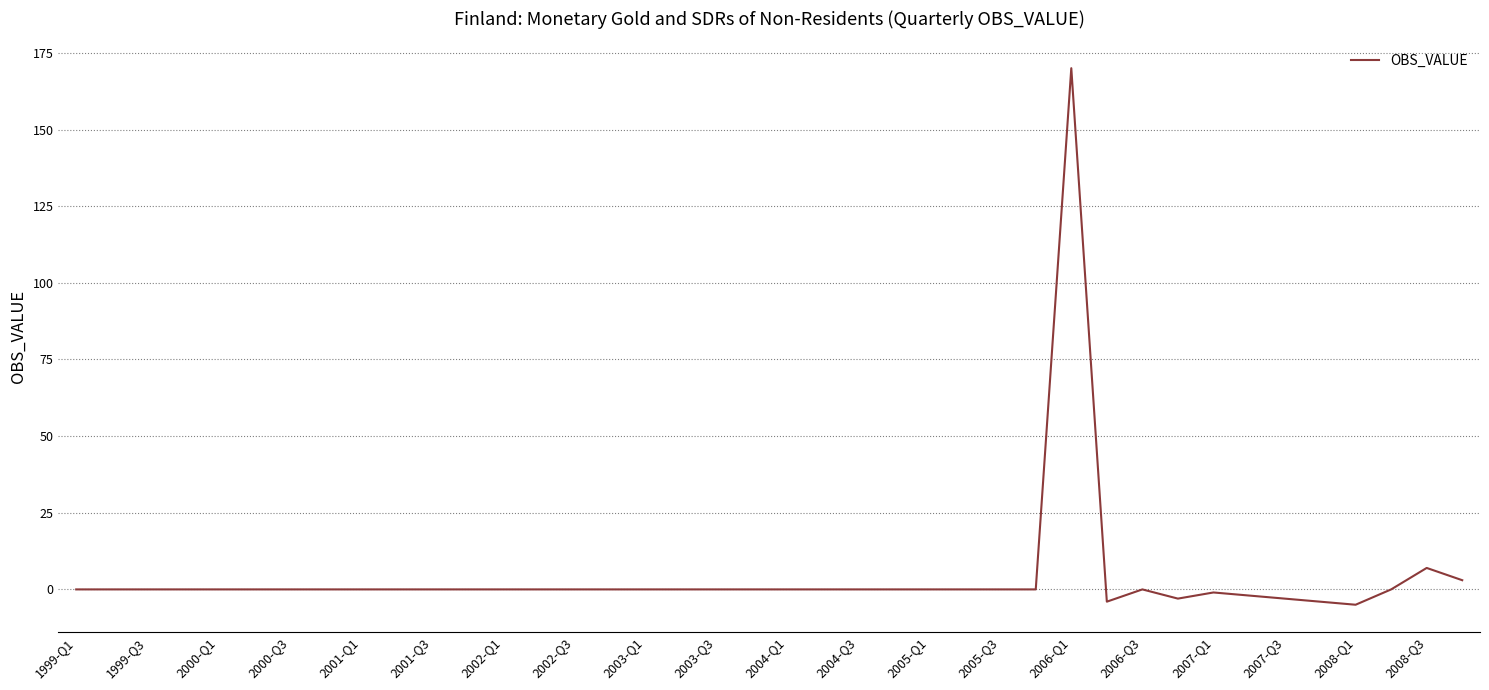

What is the smallest value displayed?

-5